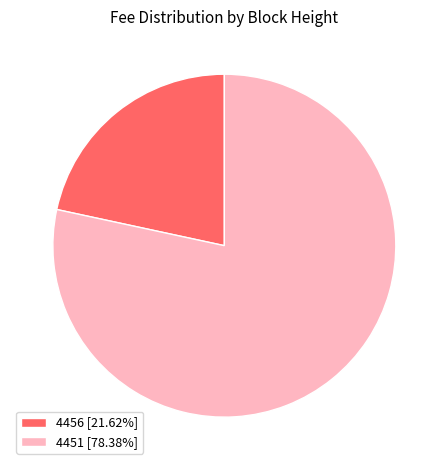

Combined, do 4451 [78.38%] and 4456 [21.62%] account for over 50%?

Yes